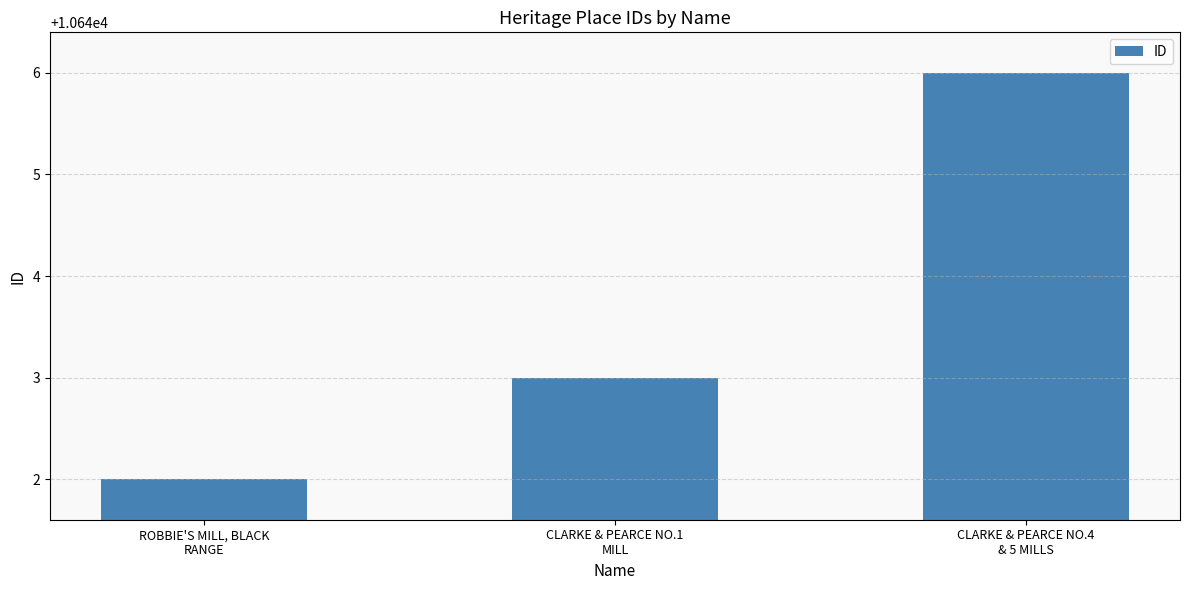

What is the difference between the second highest and minimum values?

1